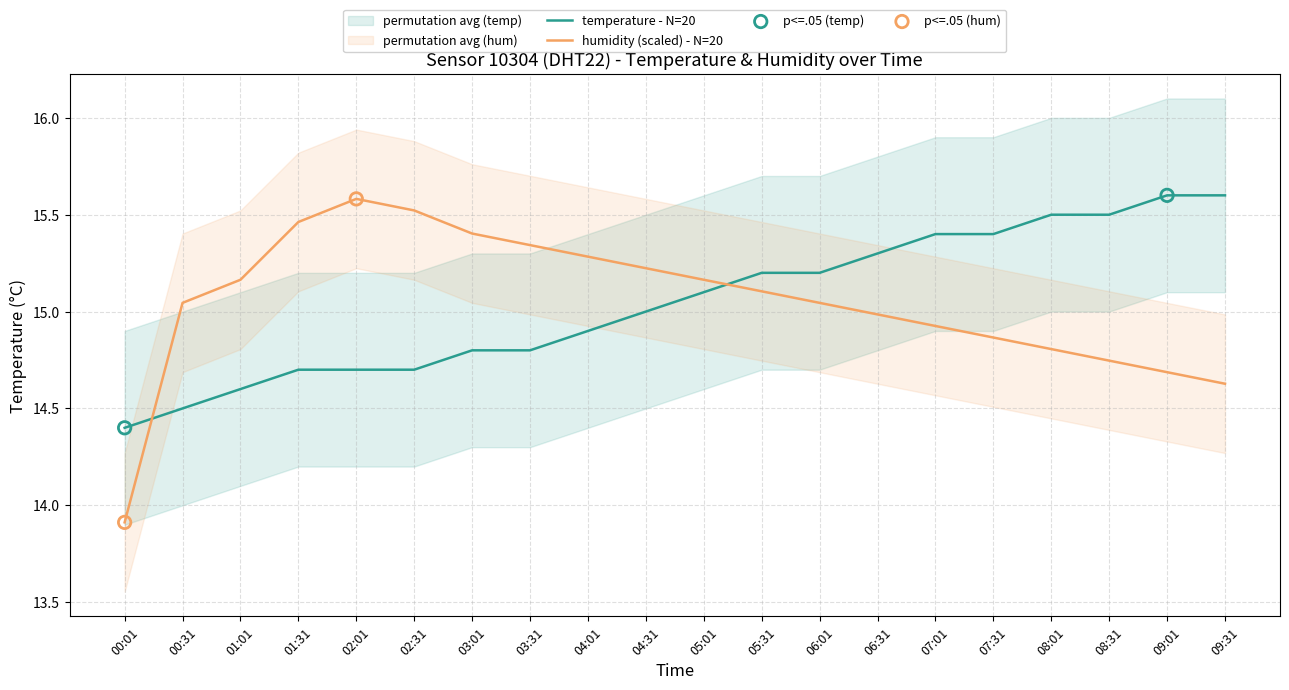

True or false: humidity (scaled) - N=20 and temperature - N=20 cross at least once.

True